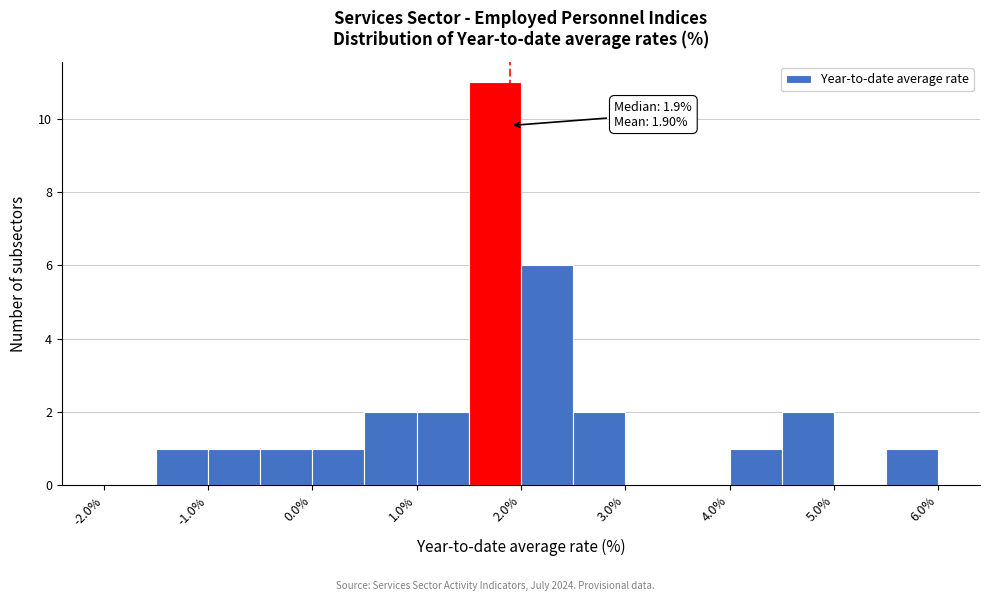

Which range on the x-axis has the tallest bar?

1.5 to 2.0